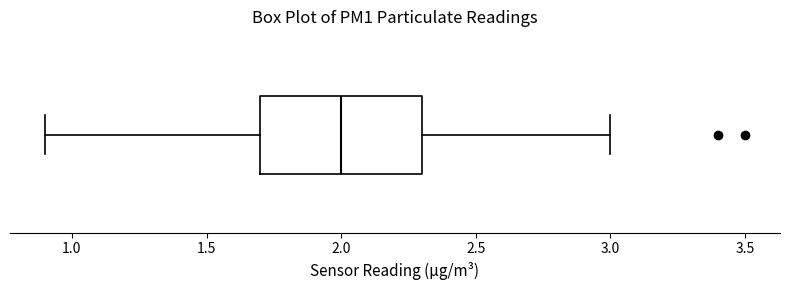

Read this box plot against the x-axis: the position of the median line, the range covered by the box, and the ends of both whiskers. The values are not printed on the chart, so give them approximately, as read against the axis.

median 2.0, box 1.7 to 2.3, whiskers 0.9 to 3.0